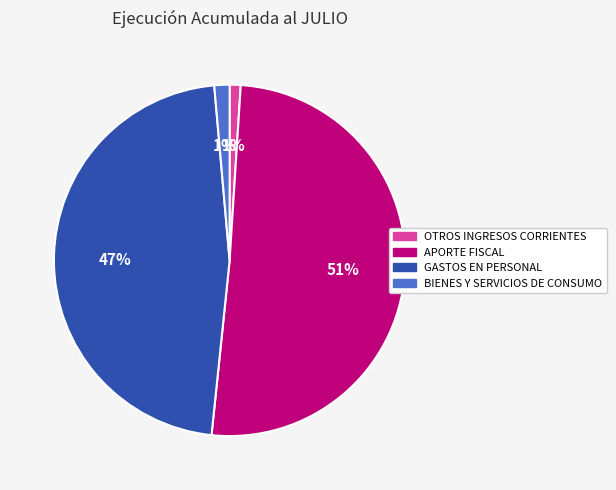

To the nearest percent, what is the average slice percentage?

25%